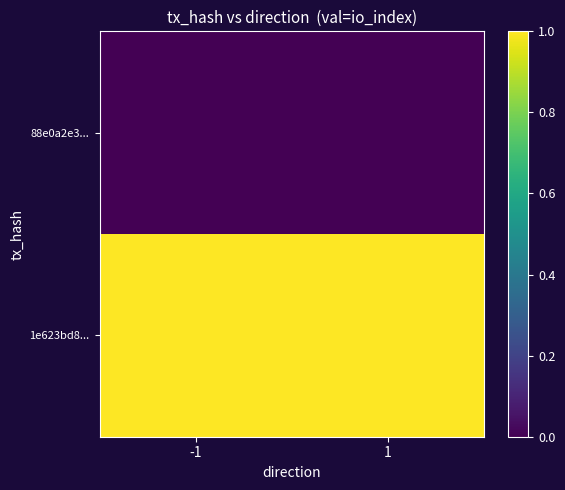

How many series are shown in this chart?

2